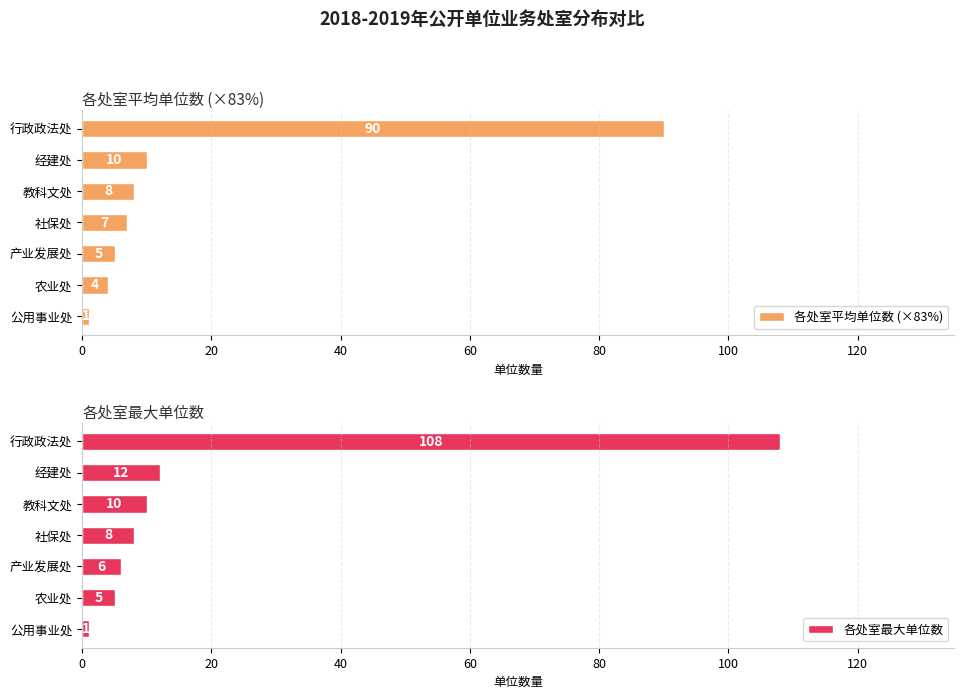

Rank the categories by 各处室平均单位数 (×83%) value from lowest to highest.

公用事业处, 农业处, 产业发展处, 社保处, 教科文处, 经建处, 行政政法处